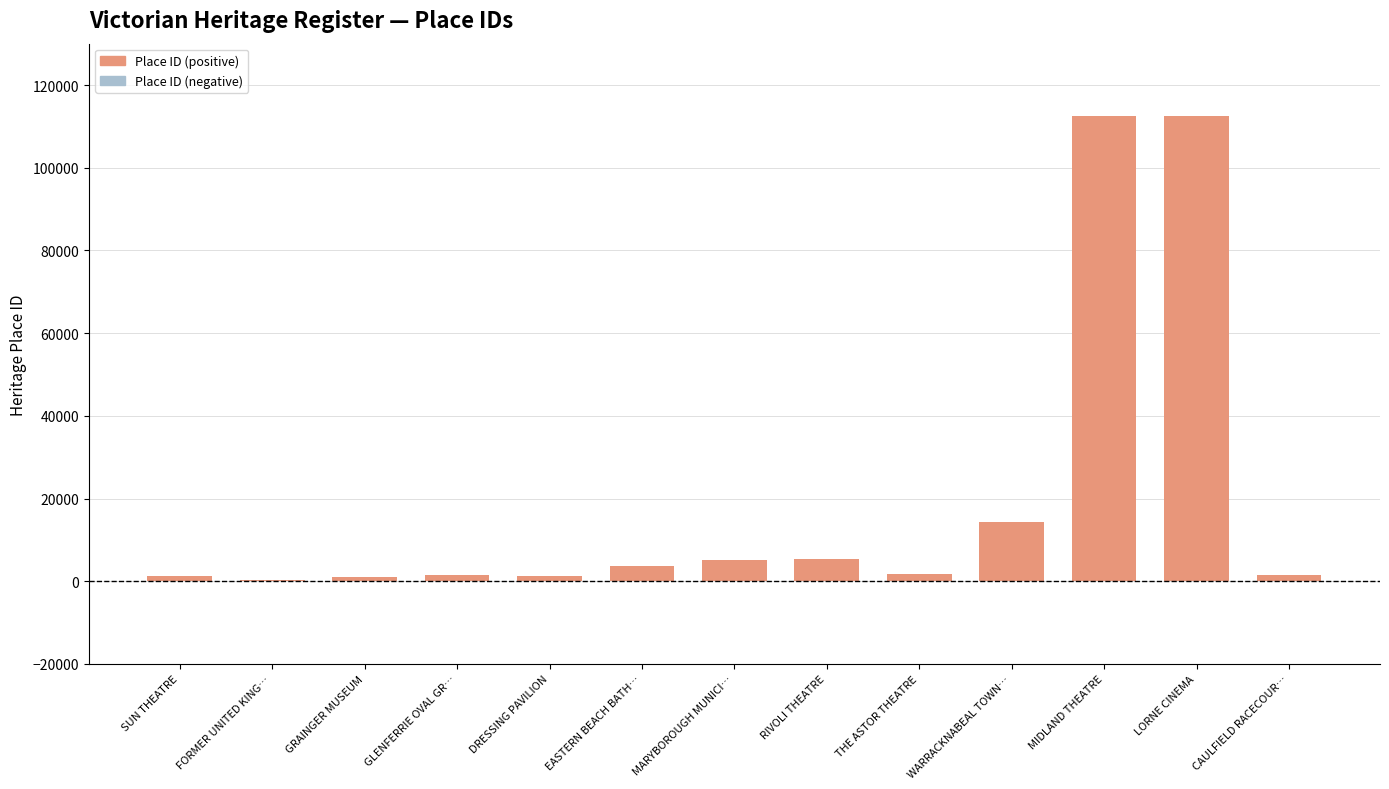

What is the sum of all values?

262397